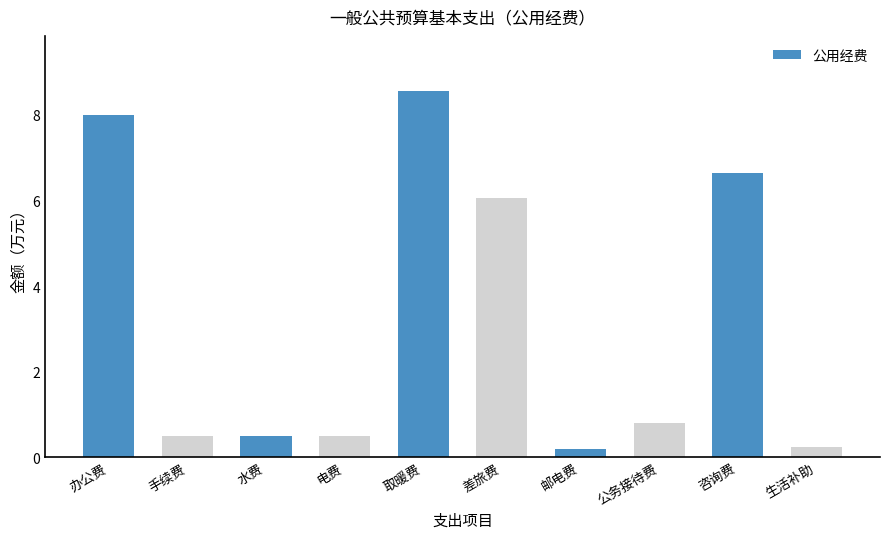

Does the chart contain stacked bars?

No